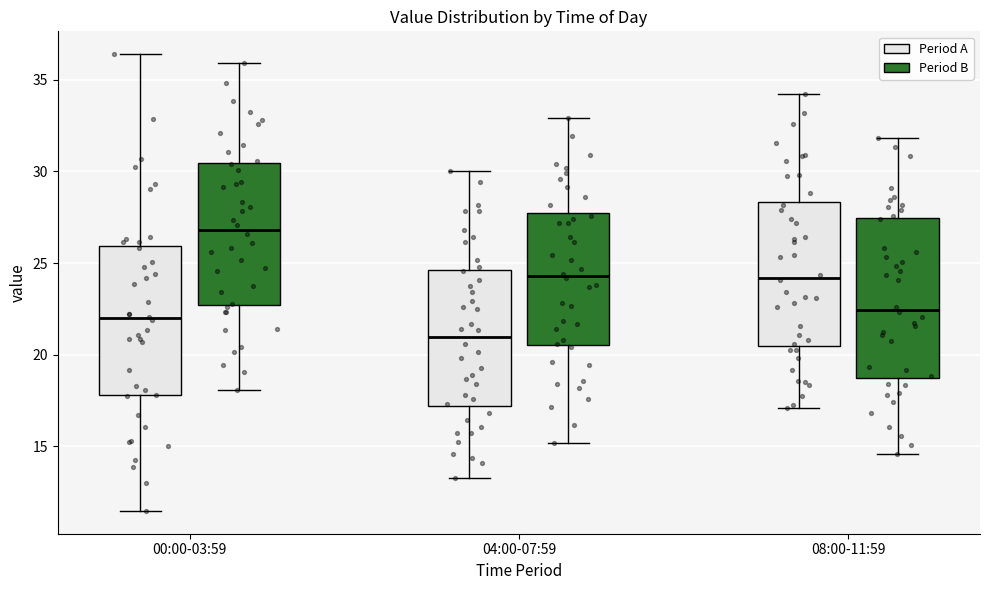

Where is the lower edge of the box for 08:00-11:59 (Period B) on the y-axis? The values are not printed on the chart, so give them approximately, as read against the axis.

18.5